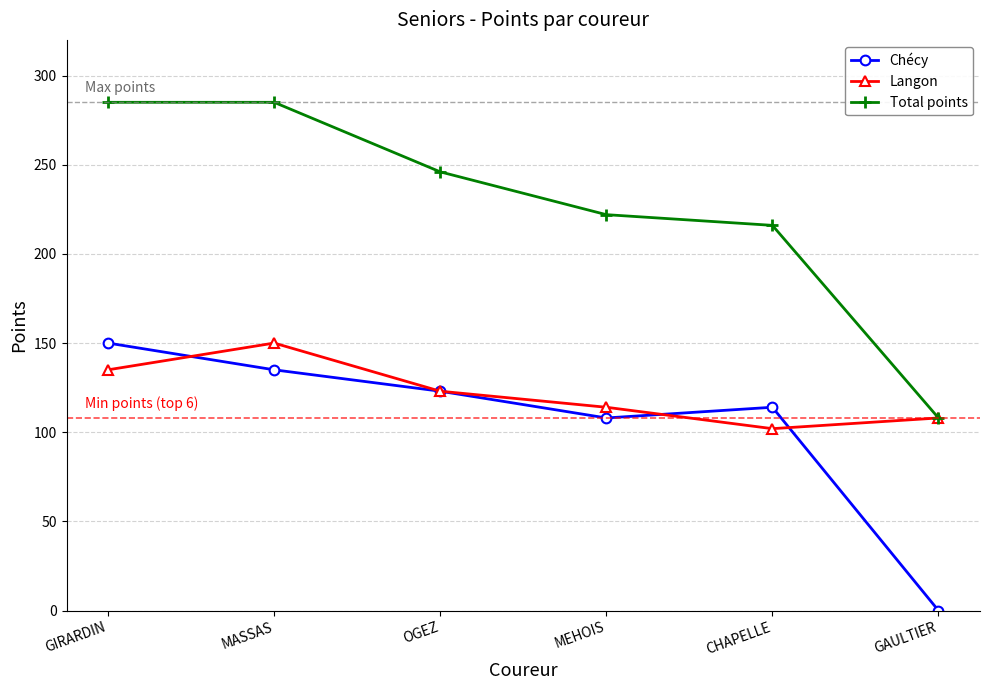

How many lines are shown in the chart?

3